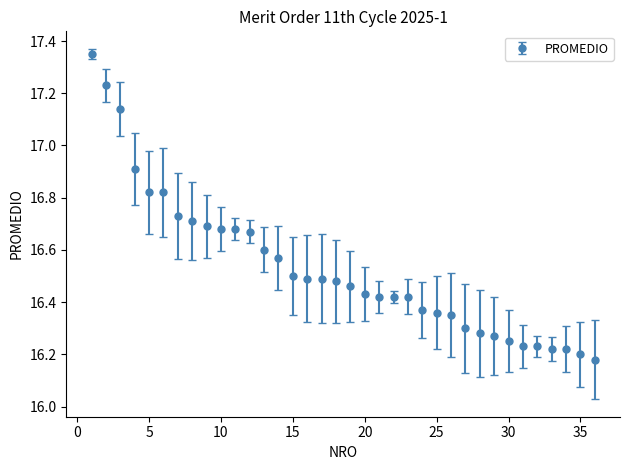

What is the difference between the maximum and minimum values?

1.2